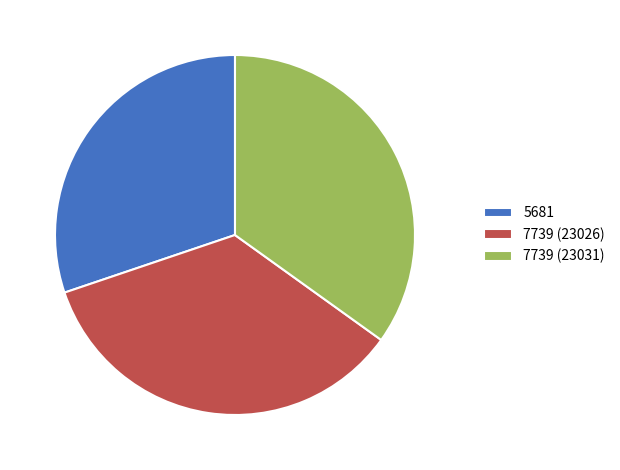

What is the smallest slice in the pie chart?

5681